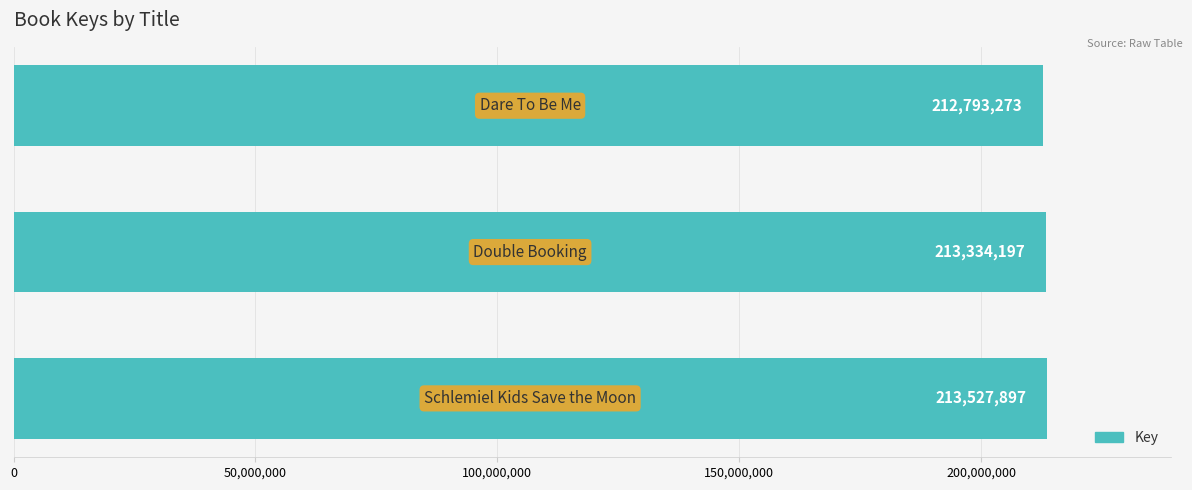

Reading bottom to top, what are all the values shown in this chart?

213527897	213334197	212793273